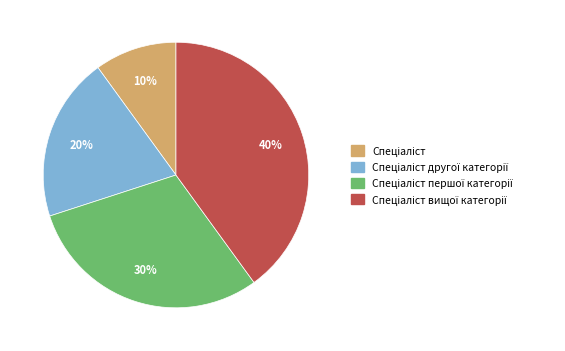

To the nearest percent, what is the average slice percentage?

25%